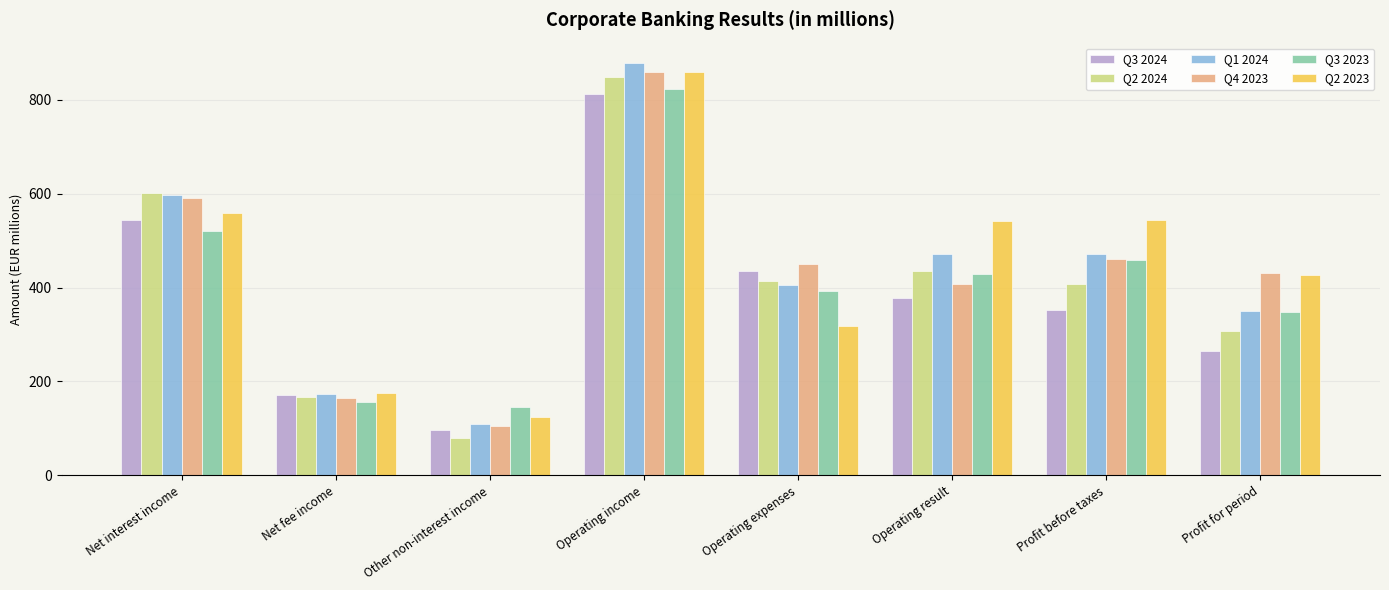

True or false: Q3 2024 has a value of 64.5 at Other non-interest income.

False